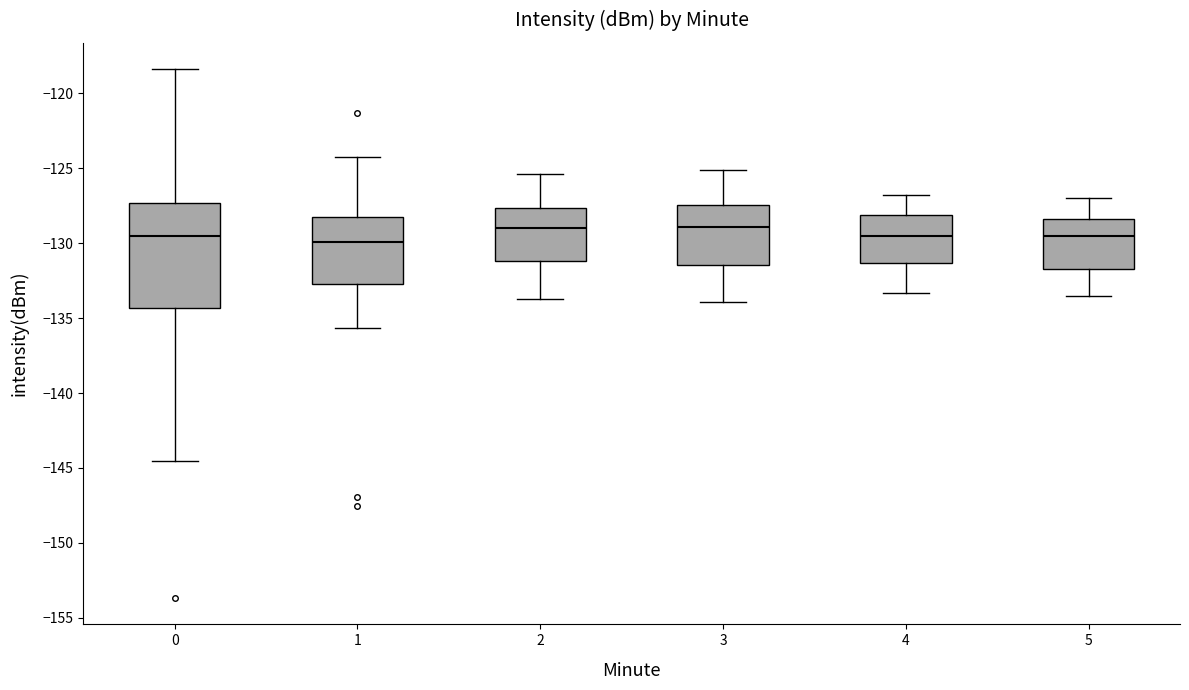

Comparing the boxes themselves (not the whiskers), which one is the tallest?

0